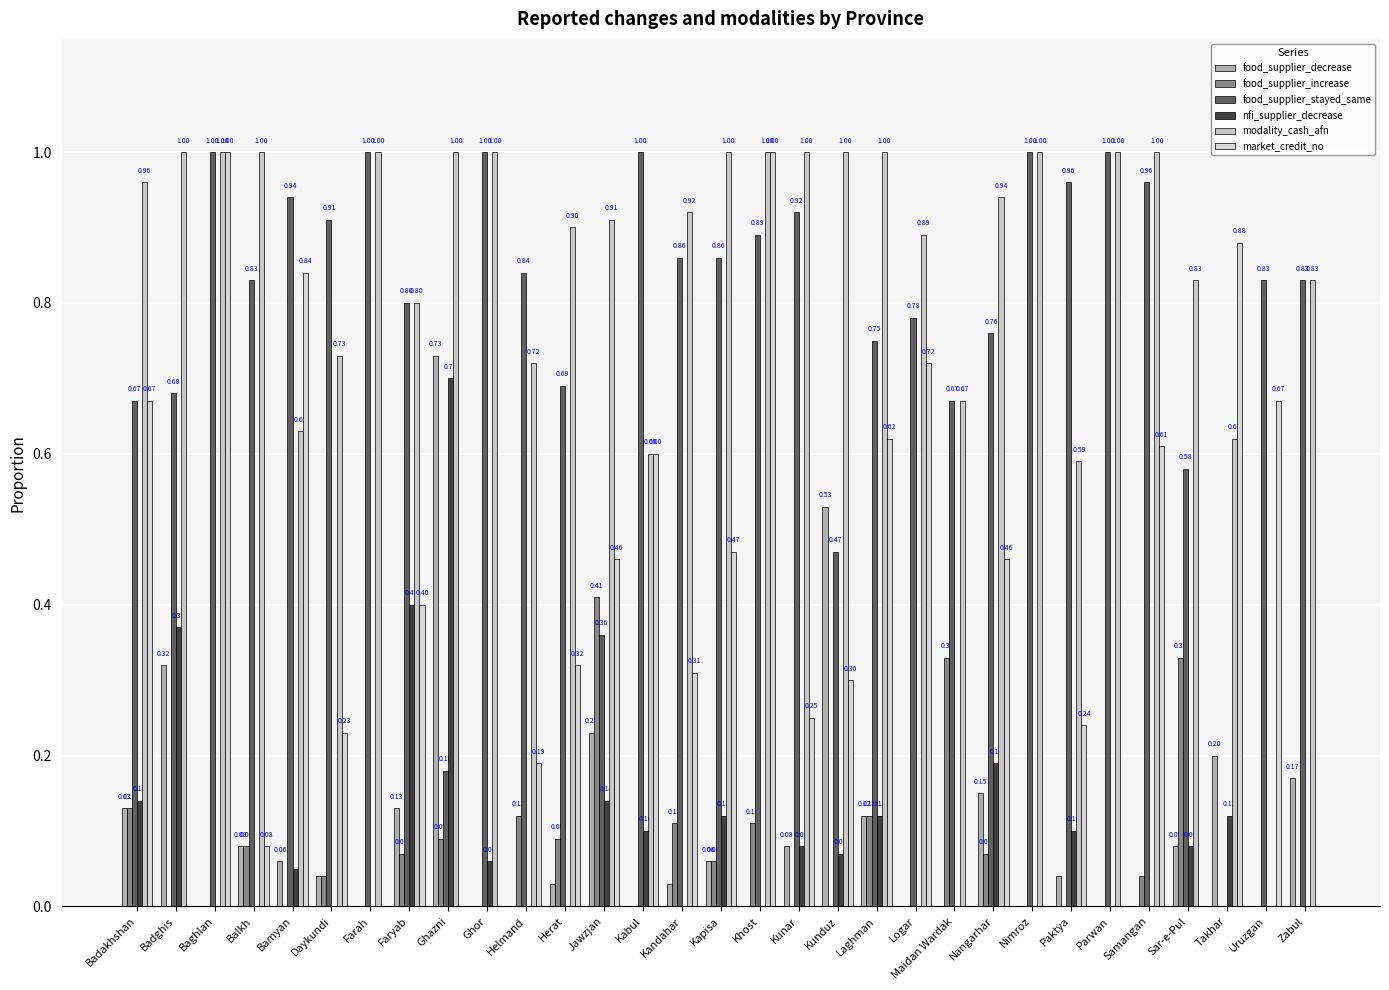

How many groups of bars are there?

31